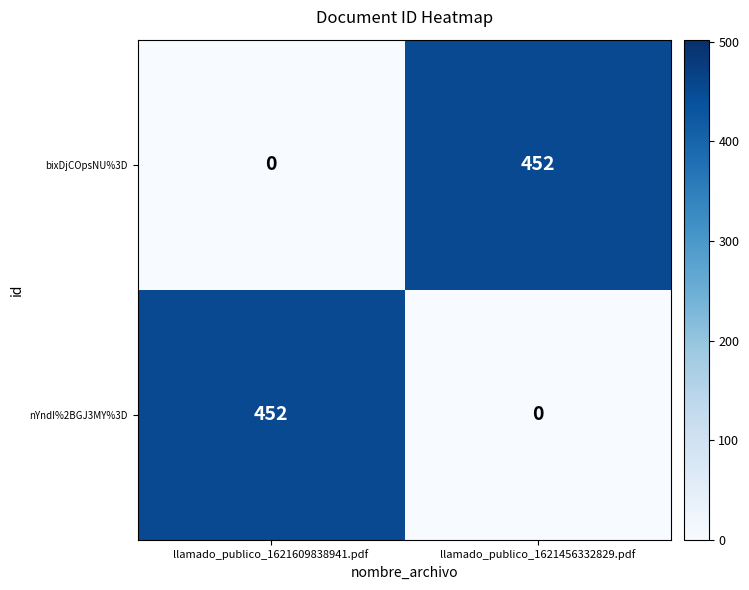

The nYndI%2BGJ3MY%3D series shows 452 at llamado_publico_1621609838941.pdf. True or false?

True